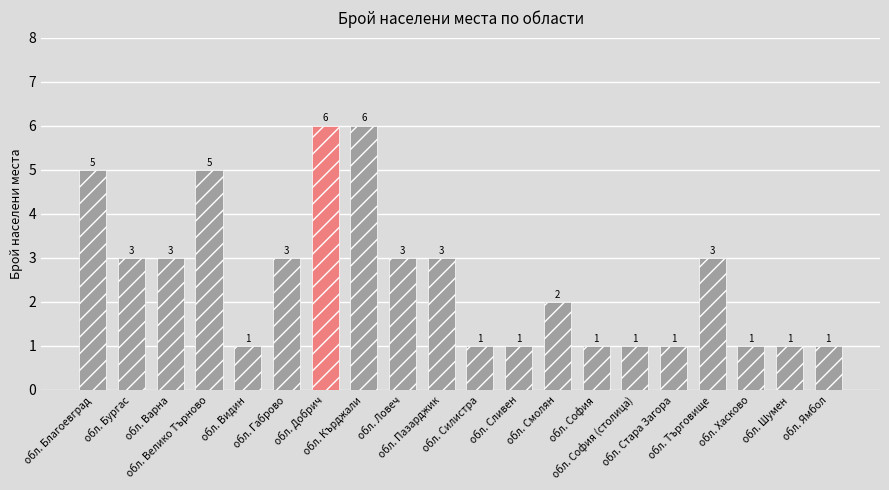

What is the smallest value displayed?

1